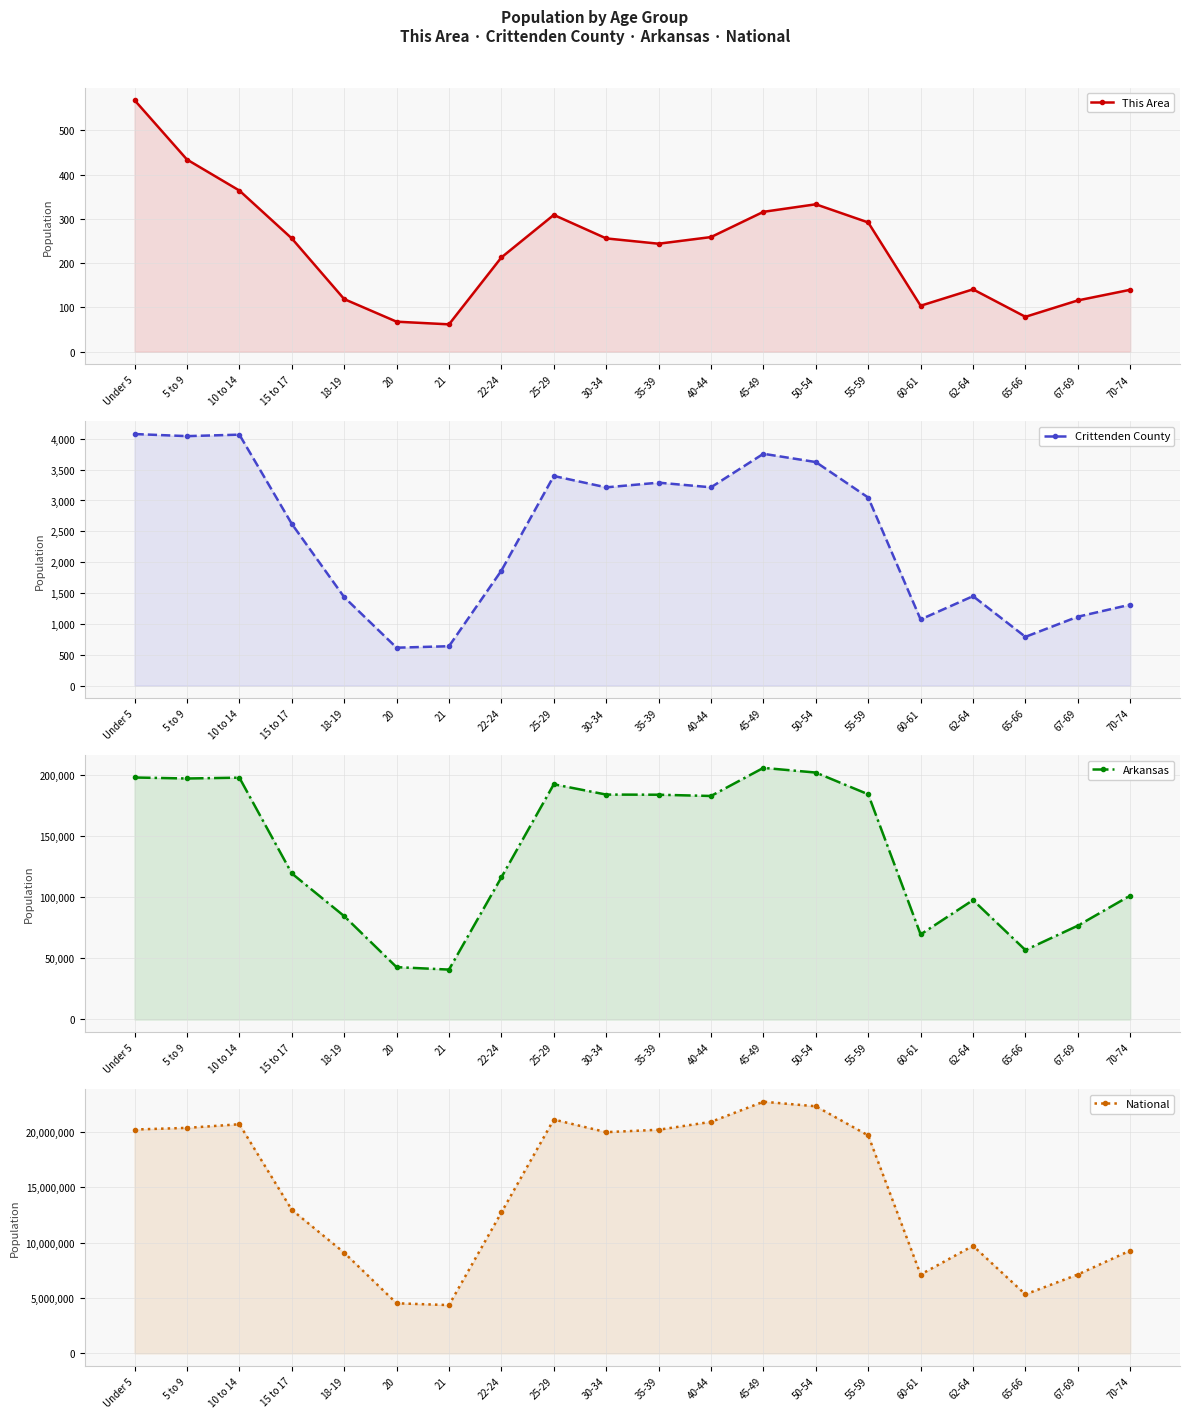

Which label corresponds to the smallest value in the chart?

21